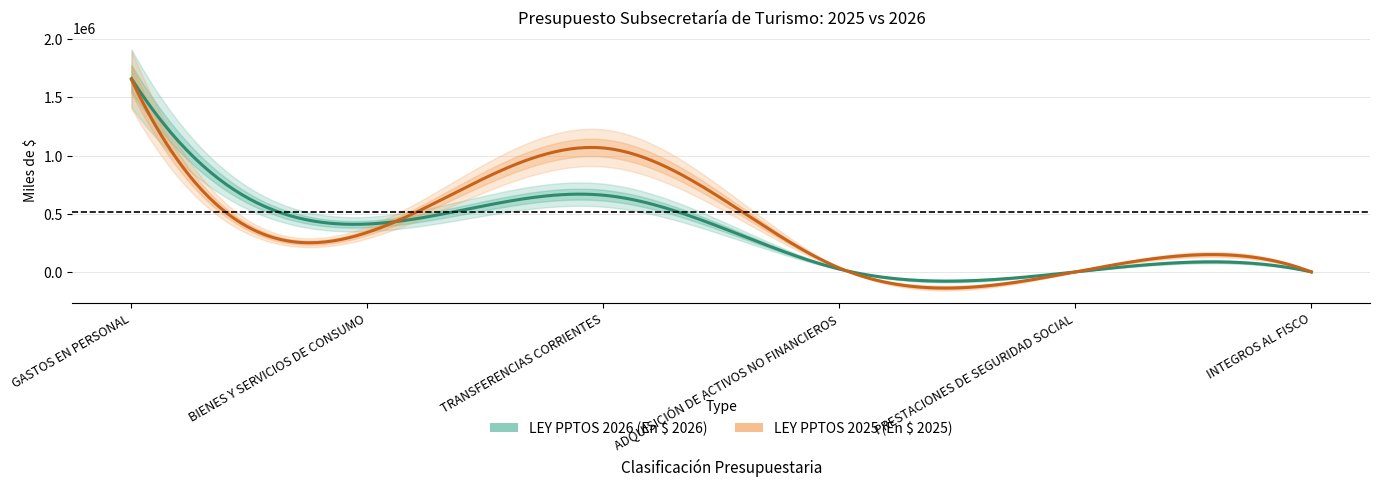

Where does the LEY PPTOS 2025 (En $ 2025) series first go above 339626?

GASTOS EN PERSONAL